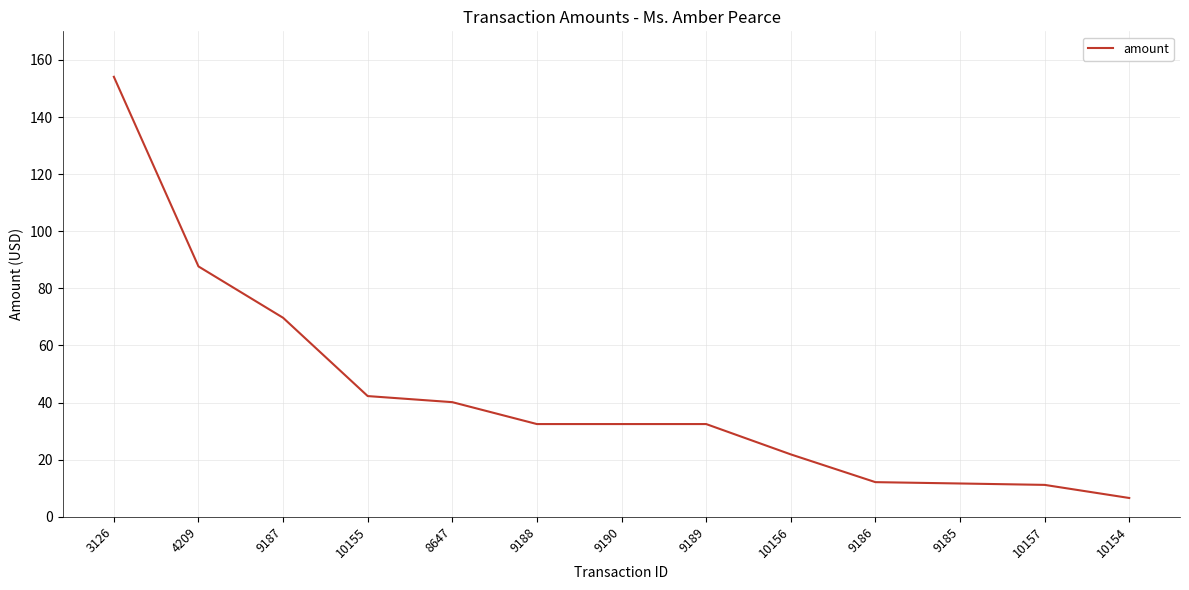

What position from the right is 9187?

11